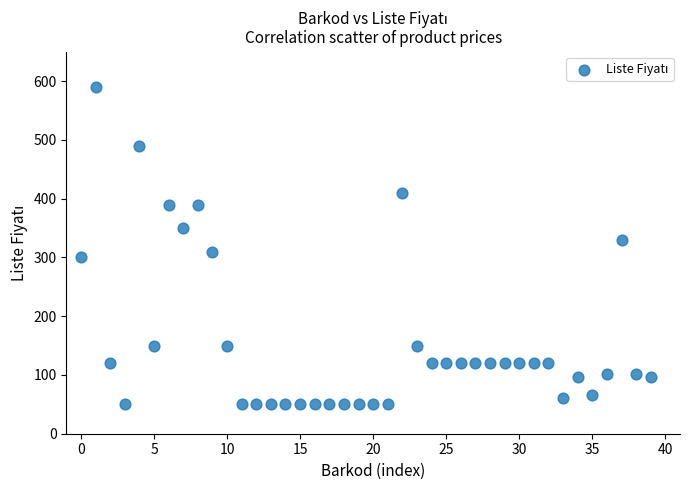

What is the range of Y values (max minus min)?

540